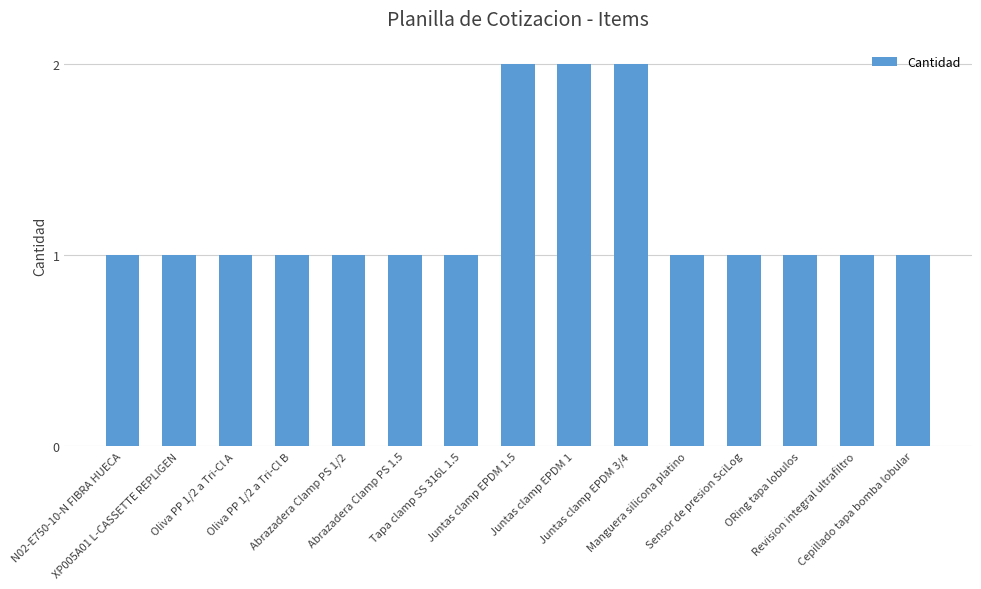

Reading left to right, extract all data points from this chart.

N02-E750-10-N FIBRA HUECA=1	XP005A01 L-CASSETTE REPLIGEN=1	Oliva PP 1/2 a Tri-Cl A=1	Oliva PP 1/2 a Tri-Cl B=1	Abrazadera Clamp PS 1/2=1	Abrazadera Clamp PS 1.5=1	Tapa clamp SS 316L 1.5=1	Juntas clamp EPDM 1.5=2	Juntas clamp EPDM 1=2	Juntas clamp EPDM 3/4=2	Manguera silicona platino=1	Sensor de presion SciLog=1	ORing tapa lobulos=1	Revision integral ultrafiltro=1	Cepillado tapa bomba lobular=1